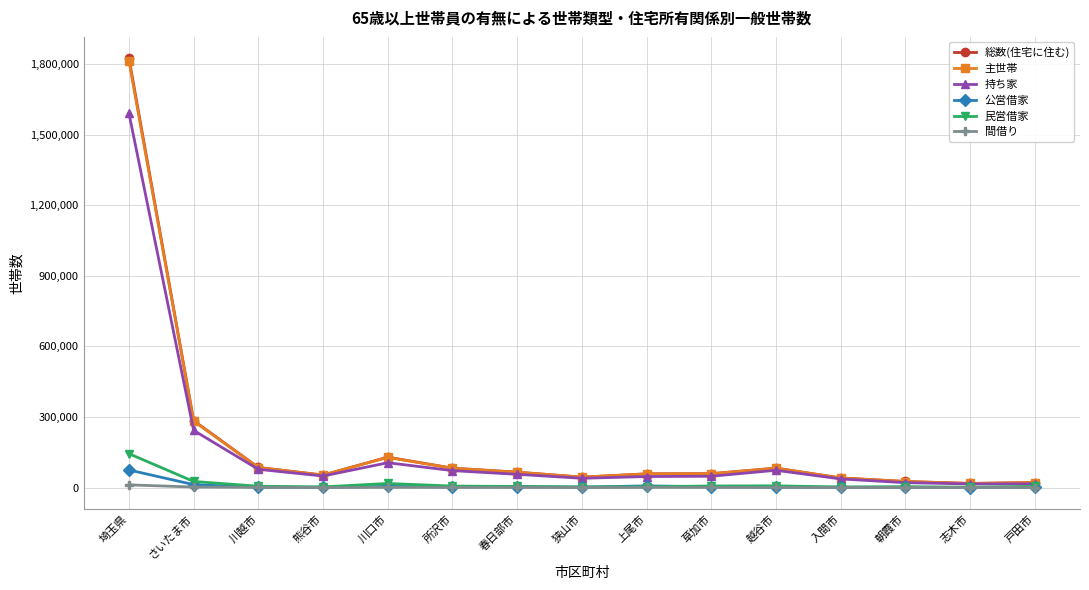

The 民営借家 series shows 1748 at 志木市. True or false?

True